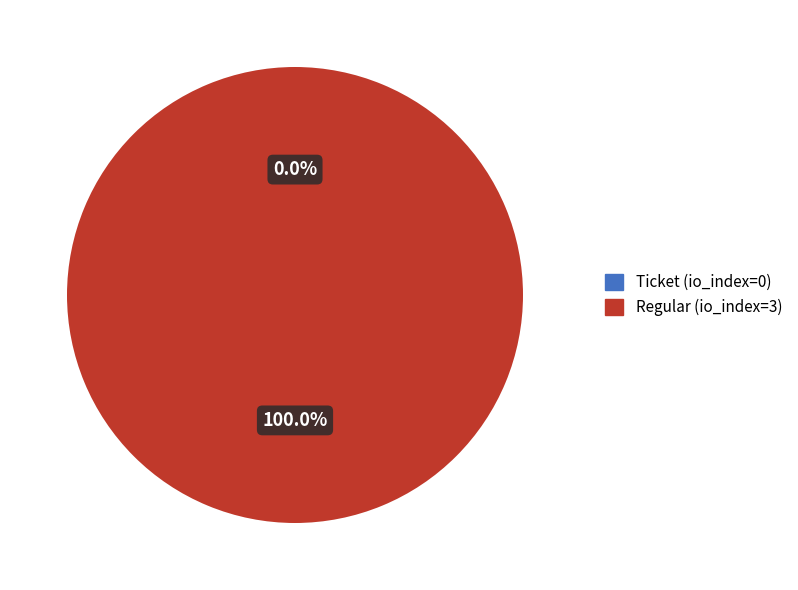

Combined, do Ticket (io_index=0) and Regular (io_index=3) account for over 50%?

Yes